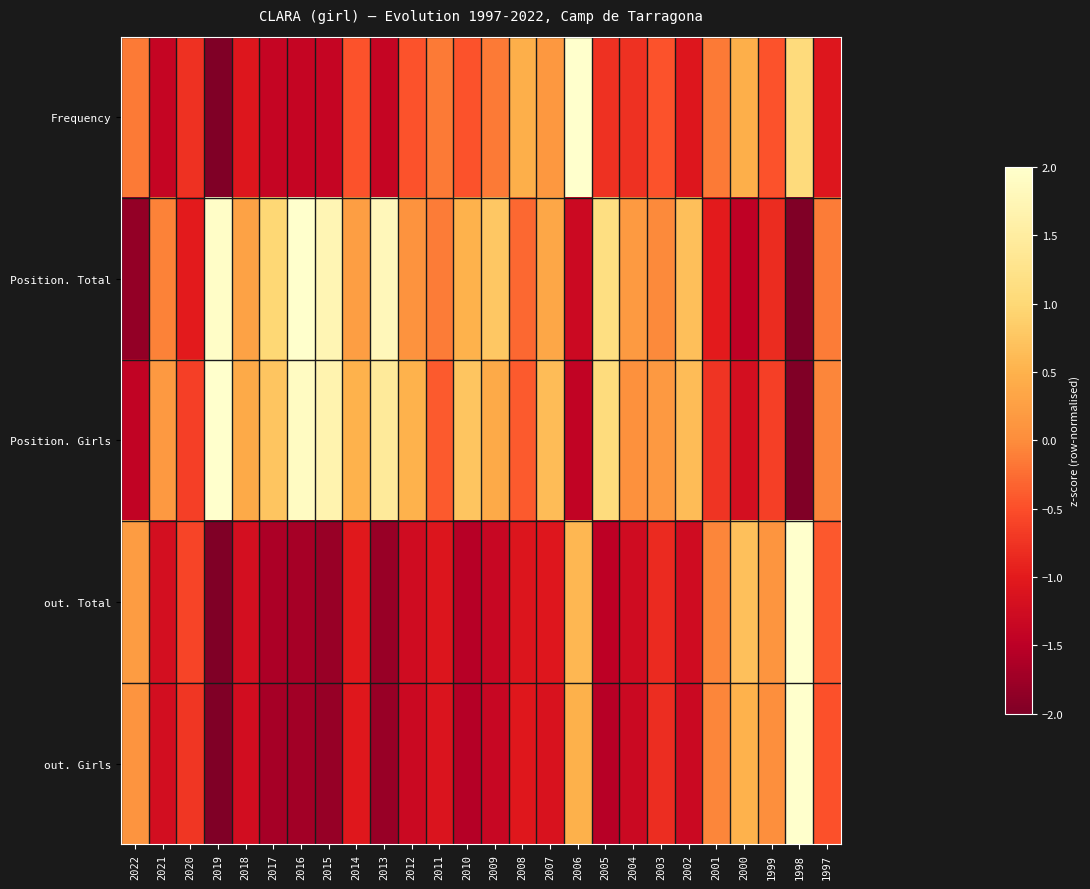

Reading right to left, what are all the values shown in this chart?

Frequency: 1997=-1.1	1998=1.1	1999=-0.5	2000=0.5	2001=-0.2	2002=-1.1	2003=-0.5	2004=-0.8	2005=-0.8	2006=2.0	2007=0.2	2008=0.5	2009=-0.2	2010=-0.5	2011=-0.2	2012=-0.5	2013=-1.4	2014=-0.5	2015=-1.4	2016=-1.4	2017=-1.4	2018=-1.1	2019=-2.0	2020=-0.8	2021=-1.4	2022=-0.2
Position. Total: 1997=-0.1	1998=-2.0	1999=-0.8	2000=-1.5	2001=-1.0	2002=0.7	2003=-0.0	2004=0.2	2005=1.1	2006=-1.3	2007=0.3	2008=-0.3	2009=0.8	2010=0.5	2011=-0.1	2012=0.1	2013=1.8	2014=0.2	2015=1.7	2016=2.0	2017=1.0	2018=0.3	2019=1.9	2020=-1.0	2021=-0.1	2022=-1.8
Position. Girls: 1997=-0.1	1998=-2.0	1999=-0.6	2000=-1.2	2001=-0.7	2002=0.6	2003=0.2	2004=0.1	2005=1.1	2006=-1.4	2007=0.6	2008=-0.4	2009=0.4	2010=0.7	2011=-0.4	2012=0.5	2013=1.4	2014=0.5	2015=1.7	2016=1.9	2017=0.7	2018=0.4	2019=2.0	2020=-0.6	2021=0.2	2022=-1.4
out. Total: 1997=-0.4	1998=2.0	1999=0.1	2000=0.7	2001=-0.1	2002=-1.3	2003=-0.8	2004=-1.3	2005=-1.5	2006=0.6	2007=-1.0	2008=-1.1	2009=-1.3	2010=-1.5	2011=-1.1	2012=-1.3	2013=-1.8	2014=-1.0	2015=-1.8	2016=-1.7	2017=-1.6	2018=-1.2	2019=-2.0	2020=-0.6	2021=-1.2	2022=0.2
out. Girls: 1997=-0.5	1998=2.0	1999=0.0	2000=0.5	2001=-0.0	2002=-1.3	2003=-0.8	2004=-1.3	2005=-1.5	2006=0.5	2007=-1.1	2008=-1.0	2009=-1.4	2010=-1.6	2011=-1.1	2012=-1.3	2013=-1.8	2014=-1.0	2015=-1.8	2016=-1.7	2017=-1.7	2018=-1.2	2019=-2.0	2020=-0.7	2021=-1.2	2022=0.1